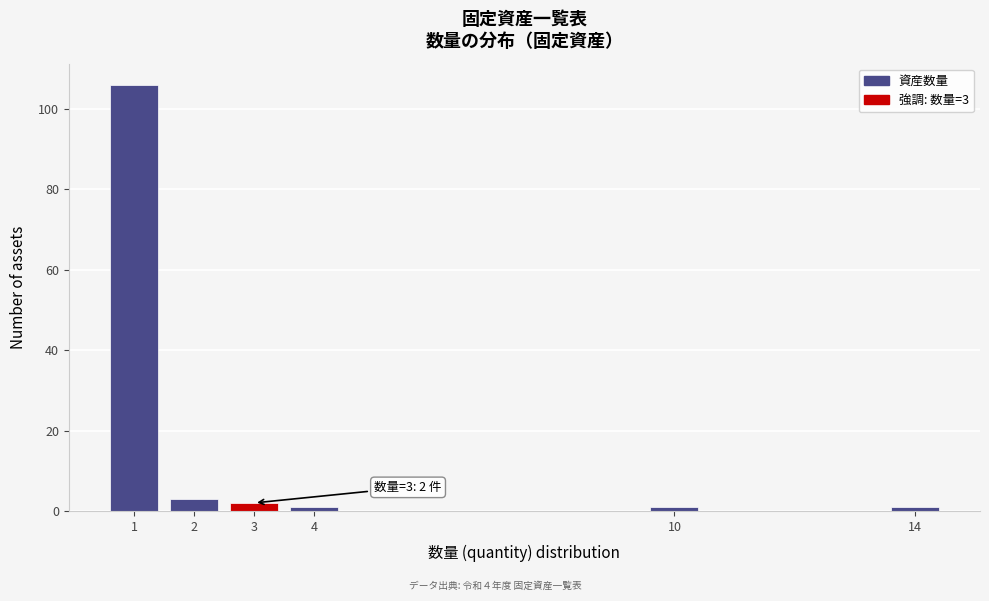

Reading left to right, list all the values displayed in this chart.

106	3	2	1	1	1